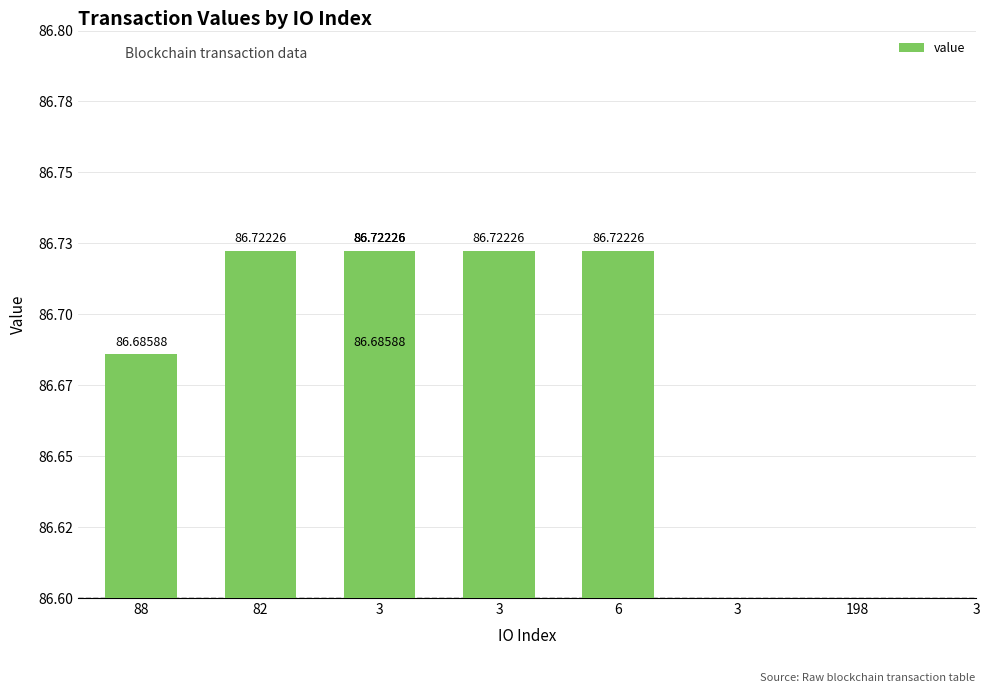

List the labels in order of value, smallest first.

88, 3, 82, 3, 6, 3, 198, 3